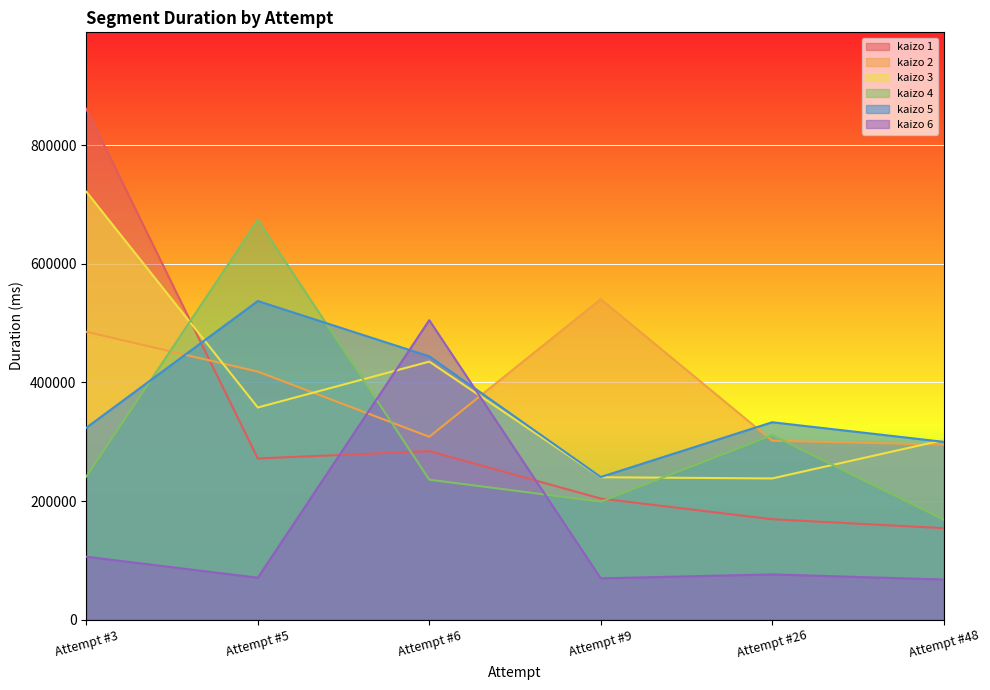

Where is the first local maximum for kaizo 3?

Attempt #6